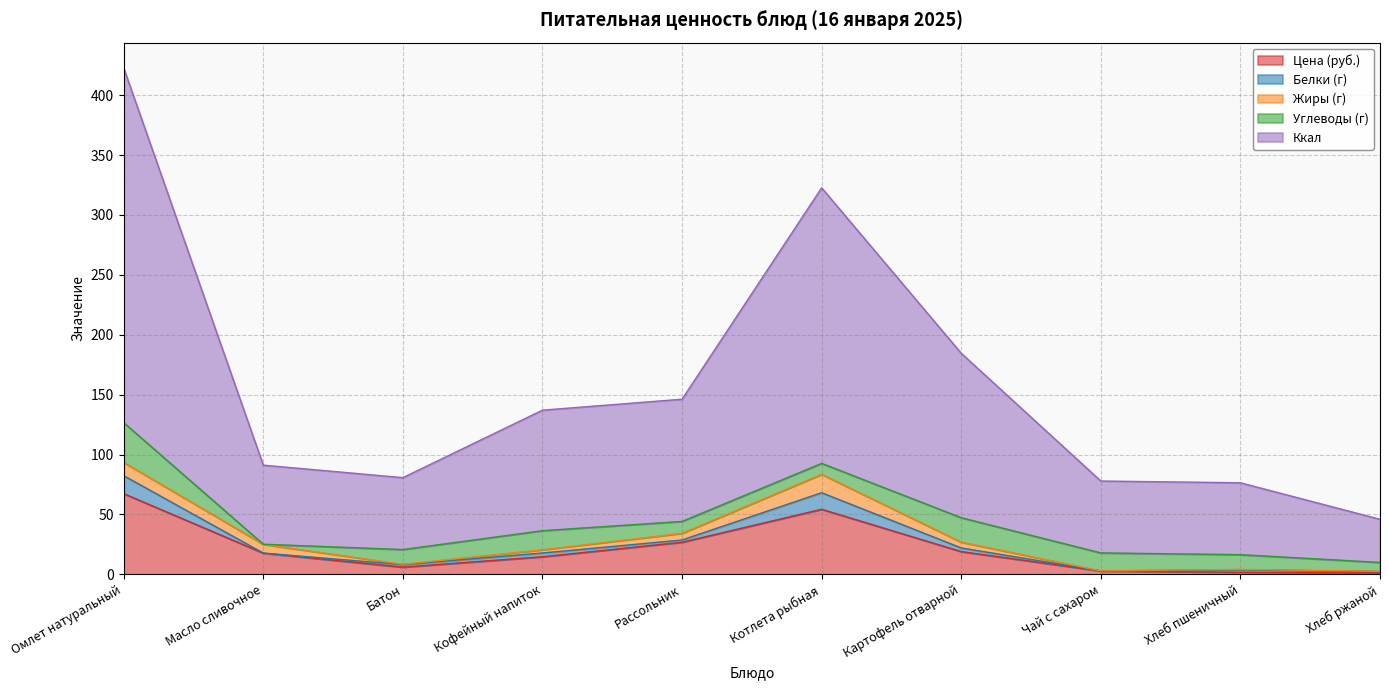

Count the number of data series in this chart.

5